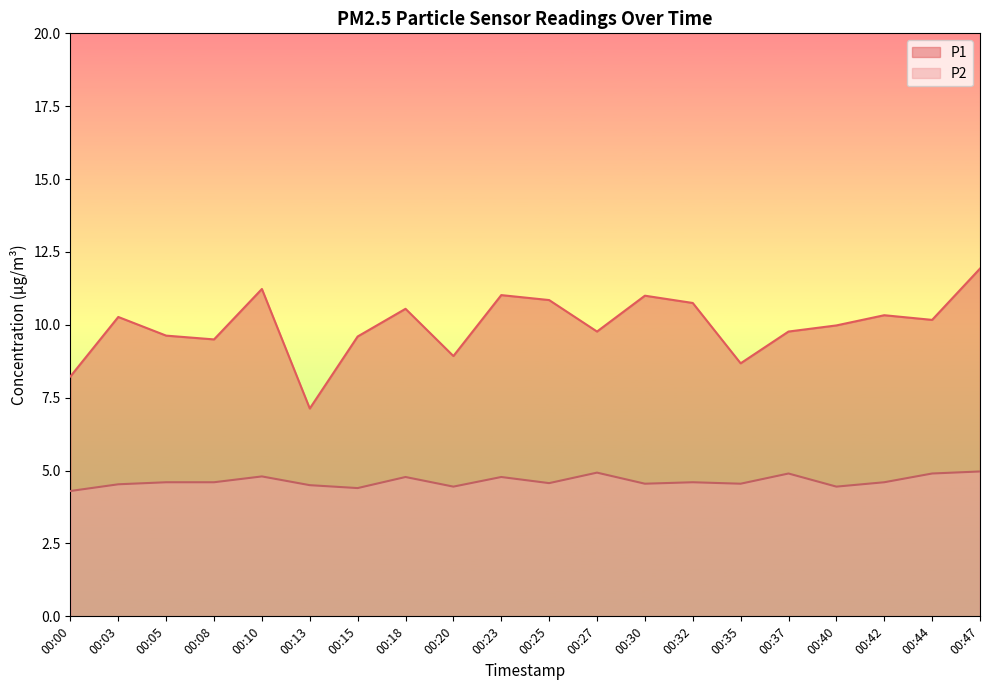

Reading left to right, extract all data points from this chart.

P1: 00:00=8.2	00:03=10.3	00:05=9.6	00:08=9.5	00:10=11.2	00:13=7.1	00:15=9.6	00:18=10.6	00:20=8.9	00:23=11.0	00:25=10.8	00:27=9.8	00:30=11.0	00:32=10.8	00:35=8.7	00:37=9.8	00:40=10.0	00:42=10.3	00:44=10.2	00:47=11.9
P2: 00:00=4.3	00:03=4.5	00:05=4.6	00:08=4.6	00:10=4.8	00:13=4.5	00:15=4.4	00:18=4.8	00:20=4.5	00:23=4.8	00:25=4.6	00:27=4.9	00:30=4.5	00:32=4.6	00:35=4.5	00:37=4.9	00:40=4.5	00:42=4.6	00:44=4.9	00:47=5.0